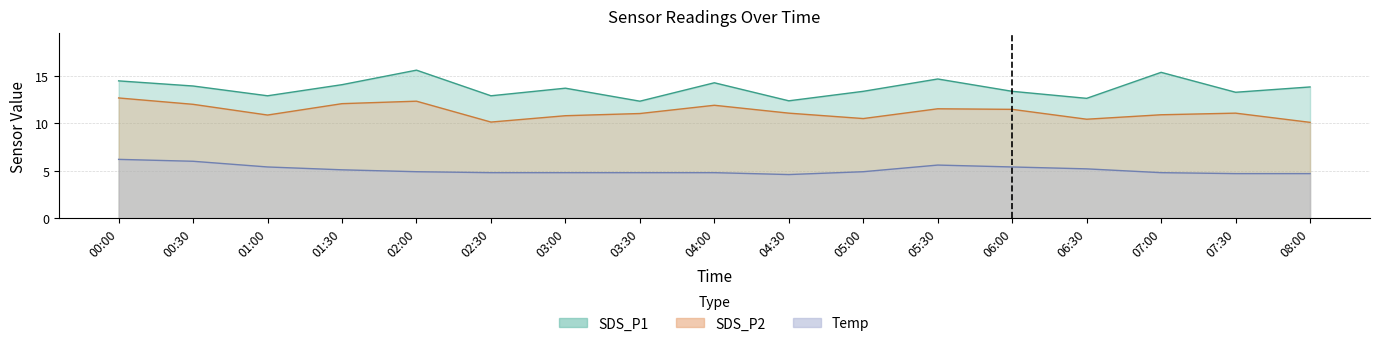

What is the sum of the SDS_P1 values at 03:30 and 06:30?

25.0